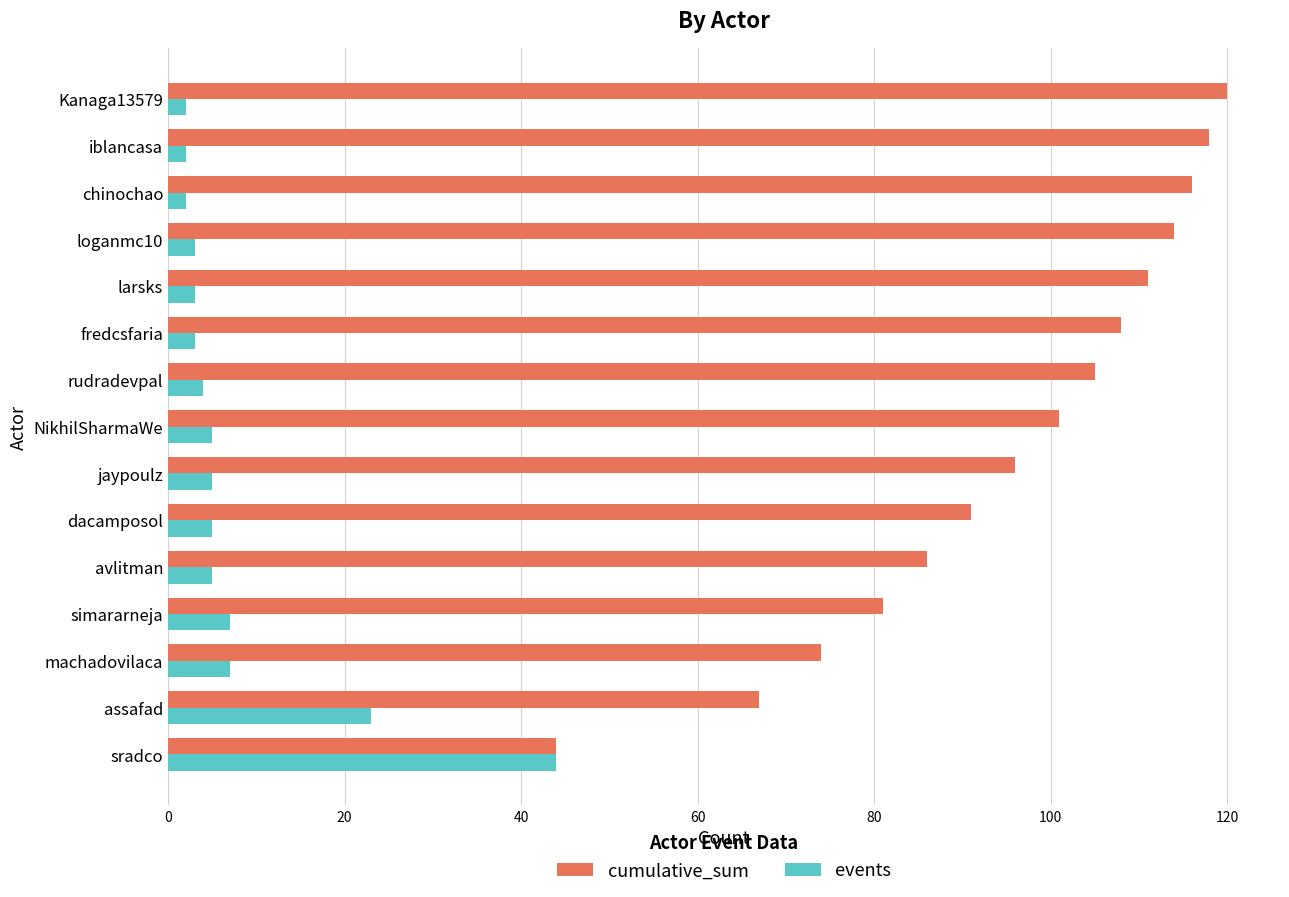

Which category has the highest value in the cumulative_sum series?

Kanaga13579